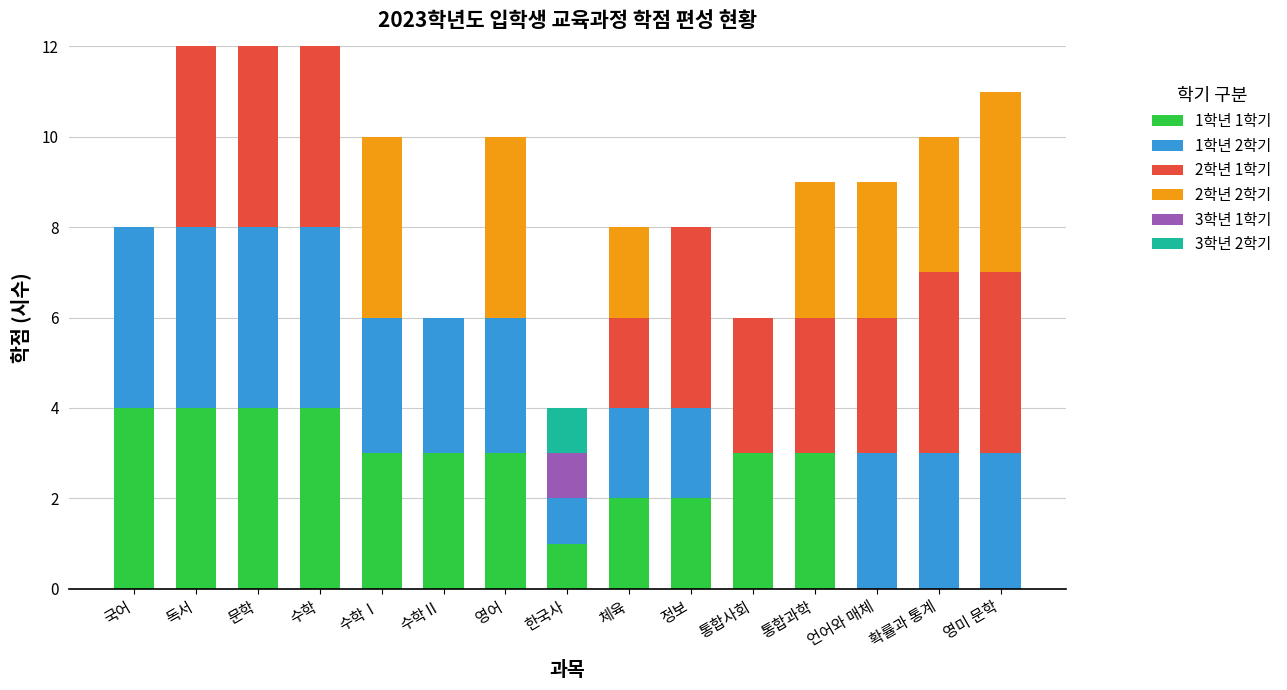

The 1학년 1학기 series shows 3 at 수학Ⅰ. True or false?

True